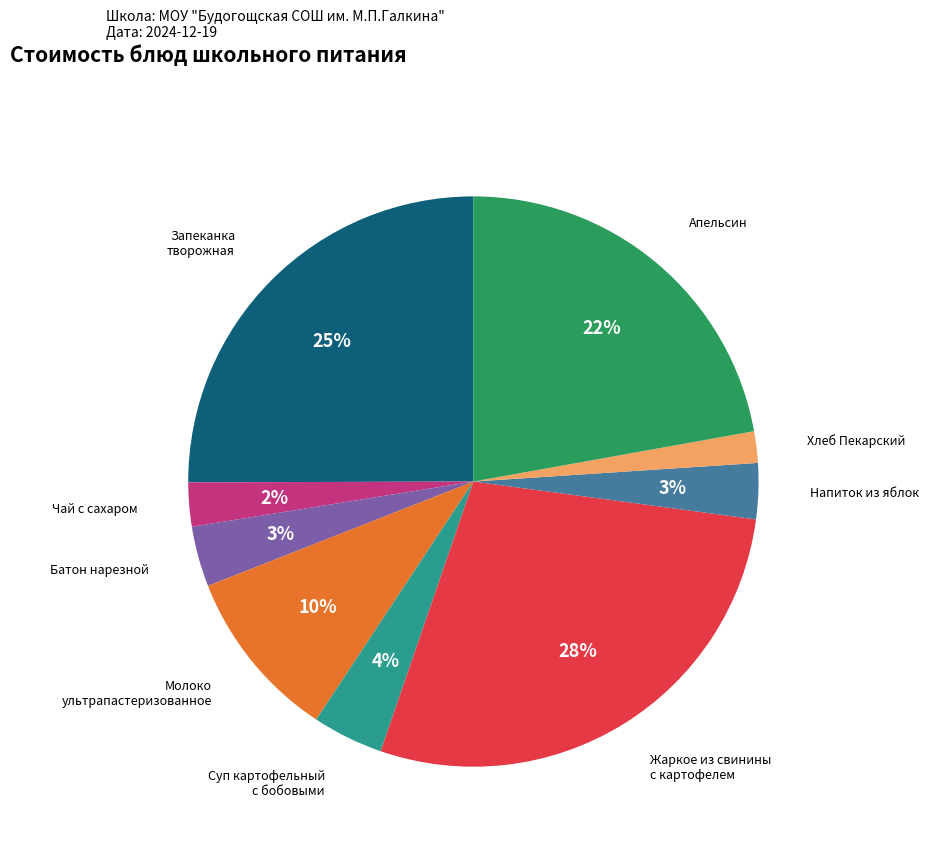

To the nearest percent, what is the average slice percentage?

11%